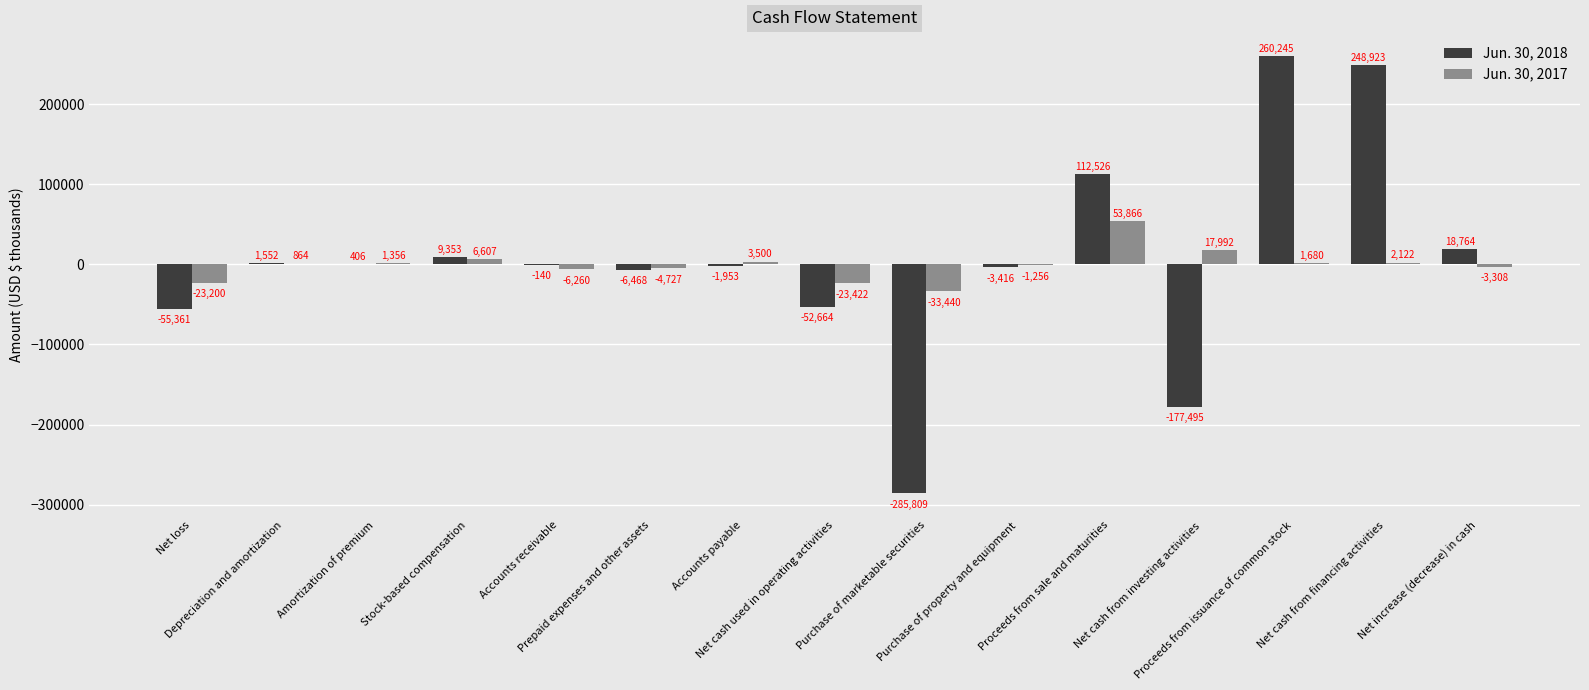

Is the value of Jun. 30, 2018 at Purchase of property and equipment greater than the value of Jun. 30, 2017 at Proceeds from issuance of common stock?

No